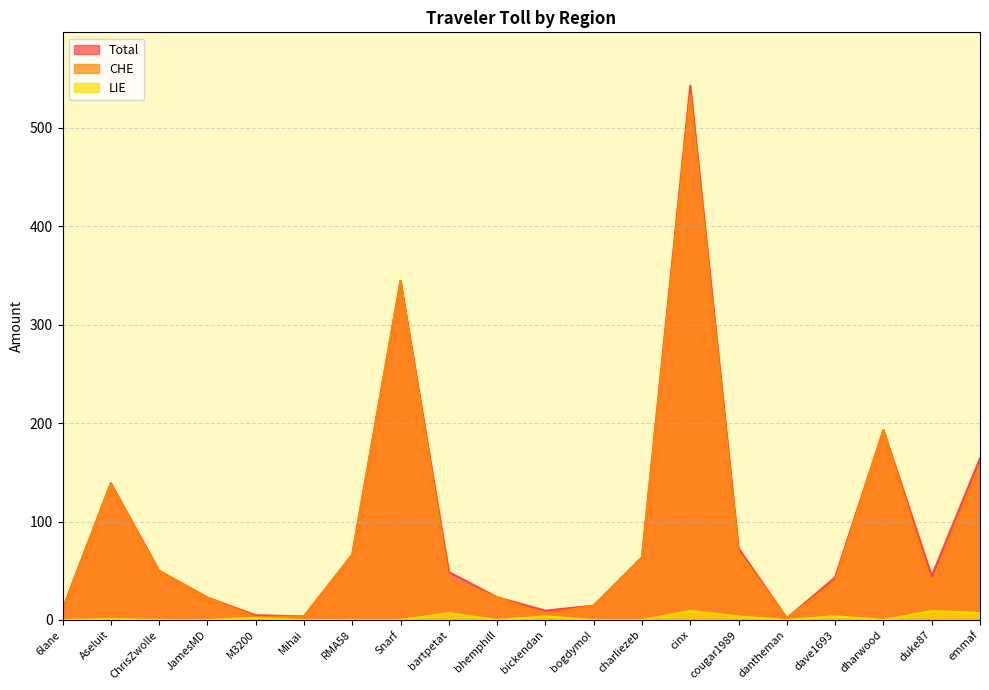

List the labels in order of CHE value, smallest first.

dantheman, M3200, Mihai, bickendan, 6lane, bogdymol, JamesMD, bhemphill, duke87, dave1693, bartpetat, ChrisZwolle, charliezeb, RMA58, cougar1989, Aseluit, emmaf, dharwood, Snarf, cinx